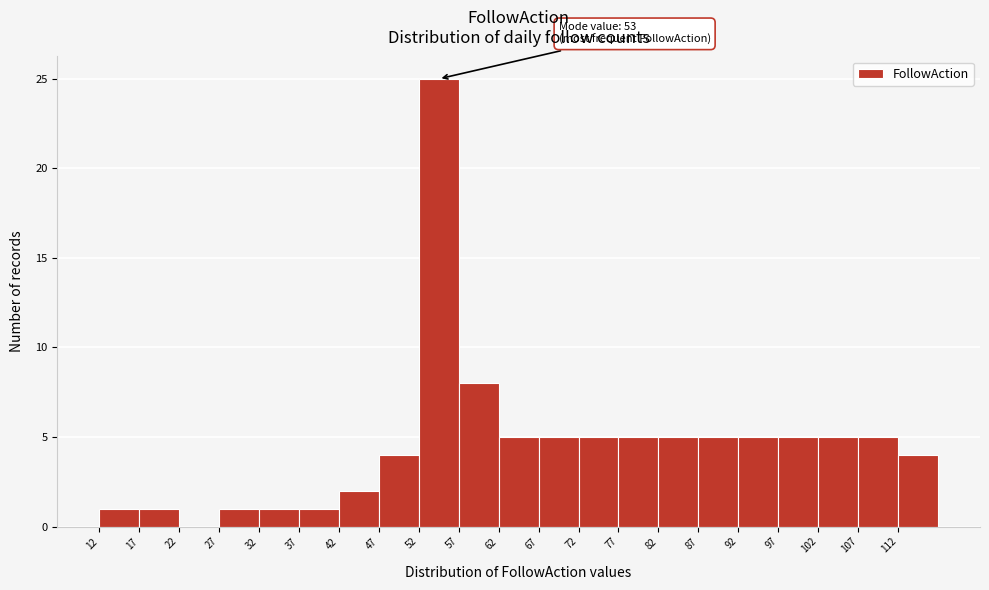

Over which range of the x-axis is the bar tallest?

52 to 57